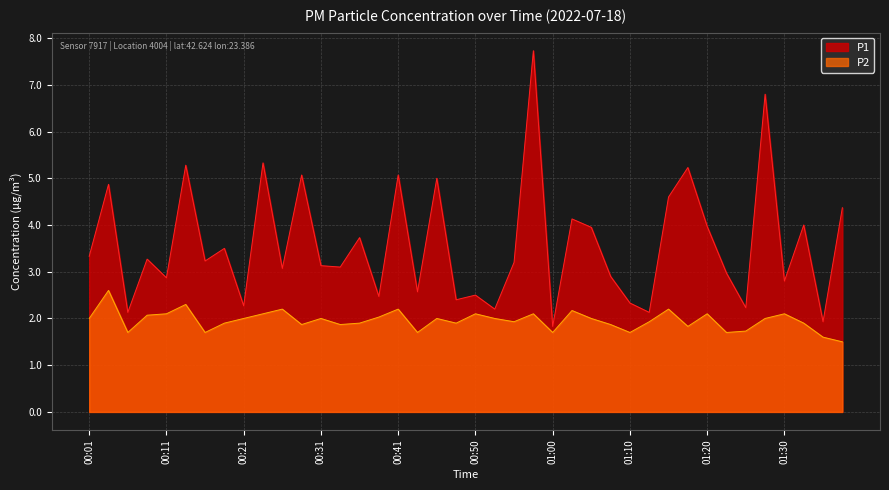

At how many categories does at least one series exceed 6?

2